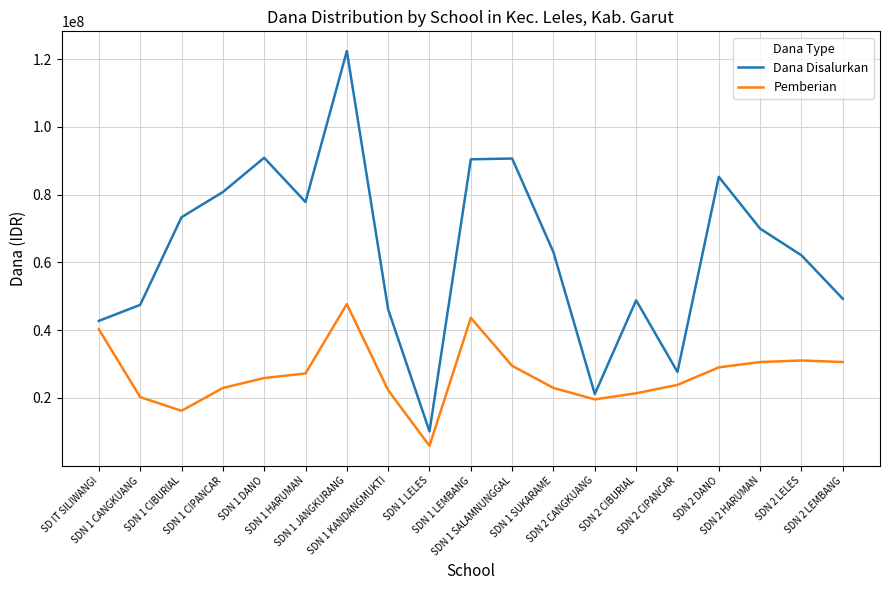

How many lines are shown in the chart?

2